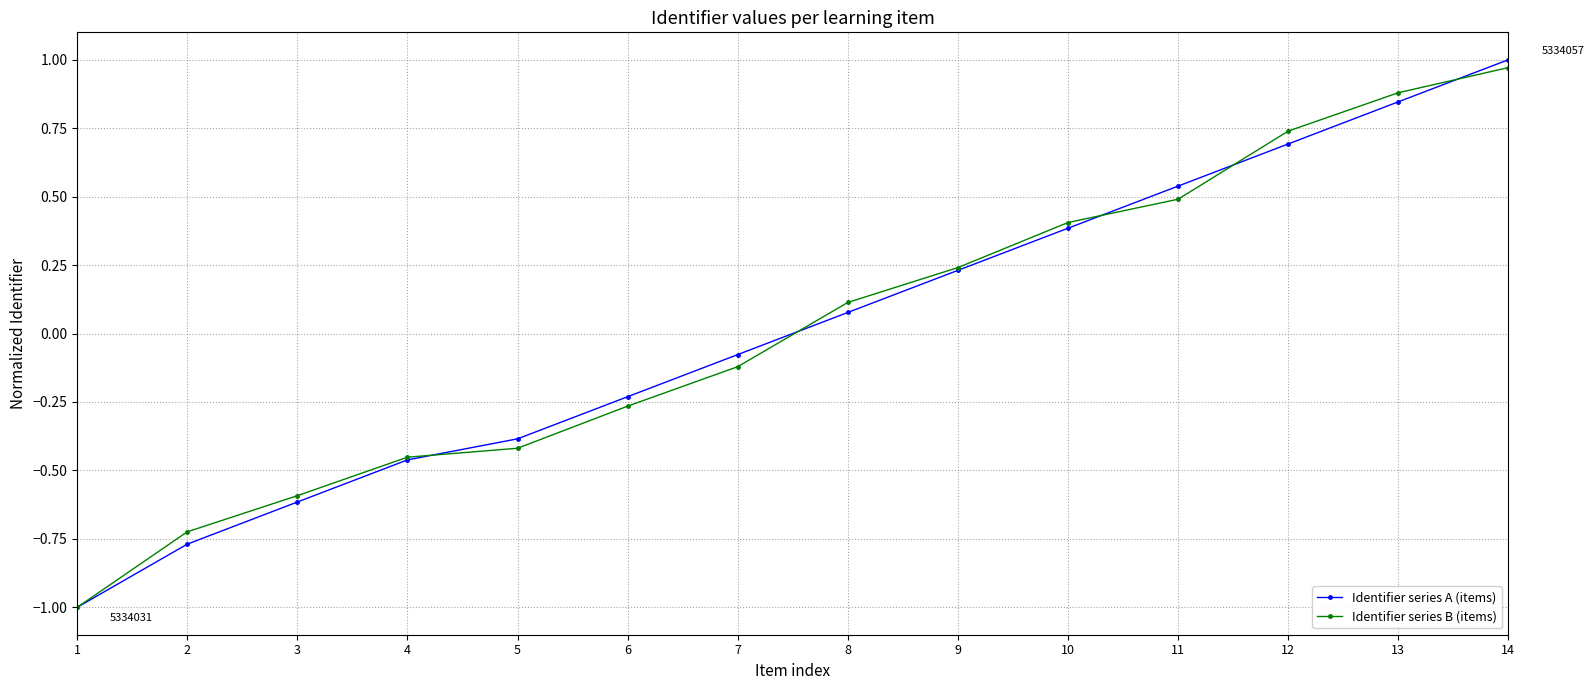

The value of Identifier series B (items) at 7 is -0.2. True or false?

False